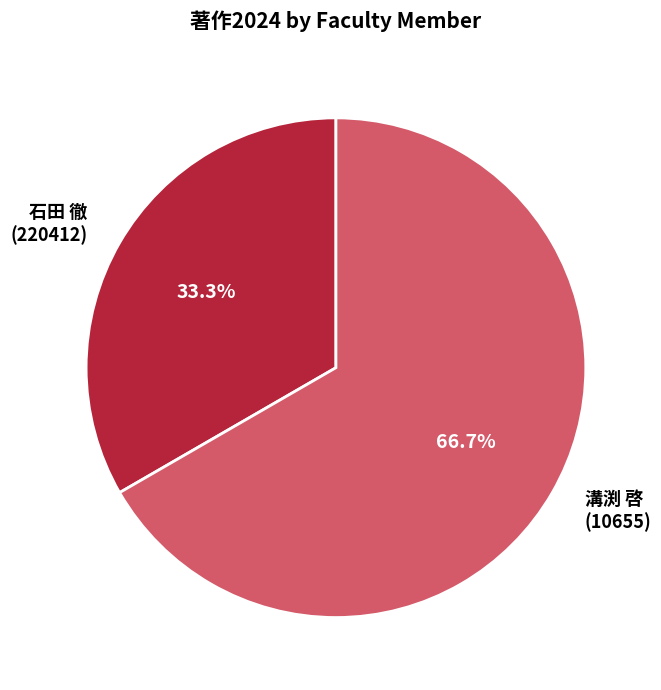

Approximately how many times larger is the value at 石田 徹 (220412) compared to 溝渕 啓 (10655)?

0.5